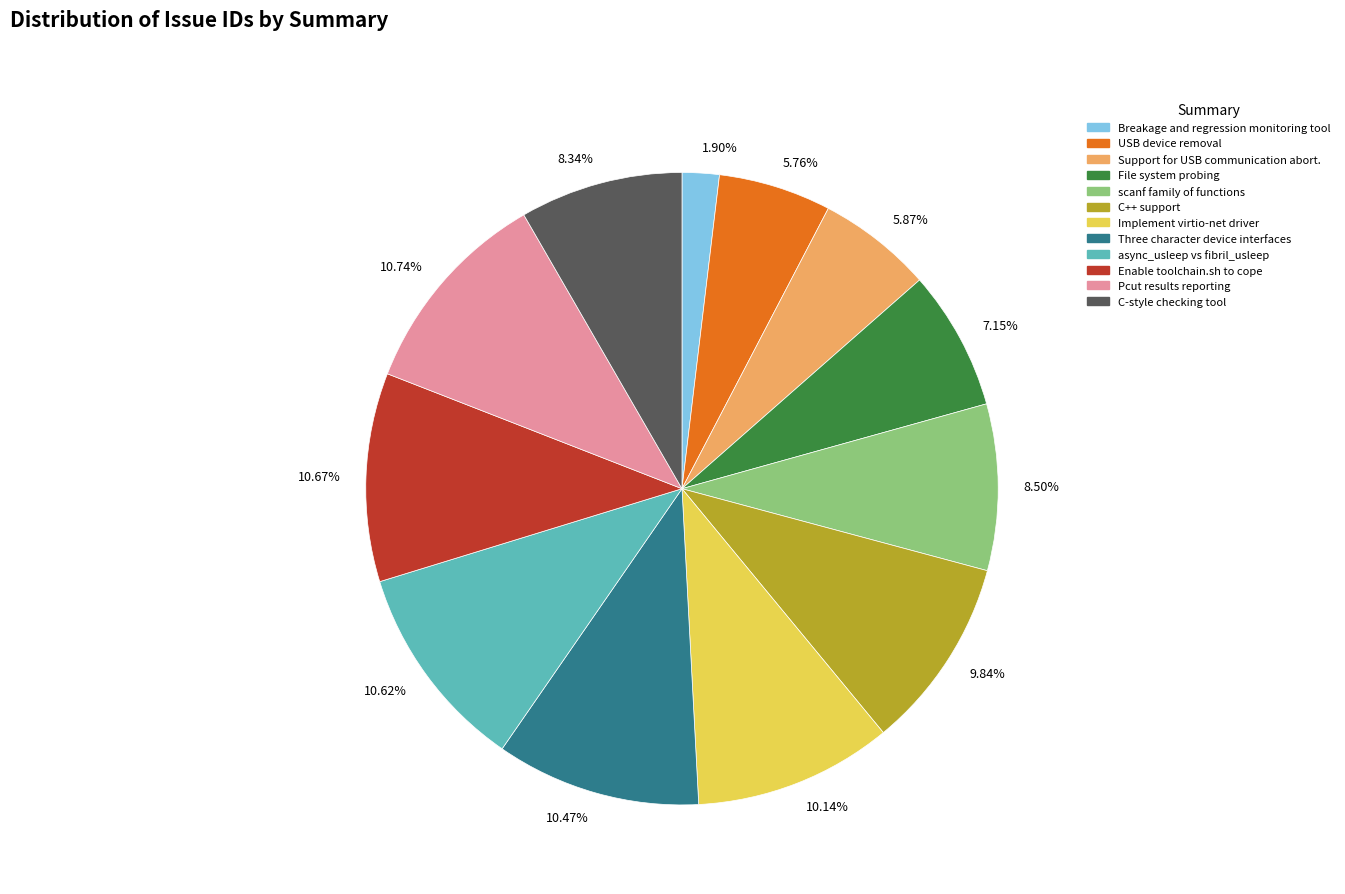

Does any single category account for the majority?

No